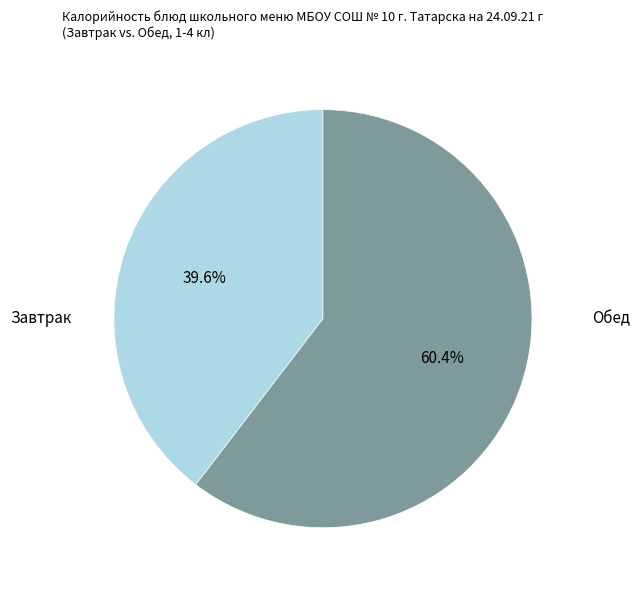

Does any single category account for the majority?

Yes